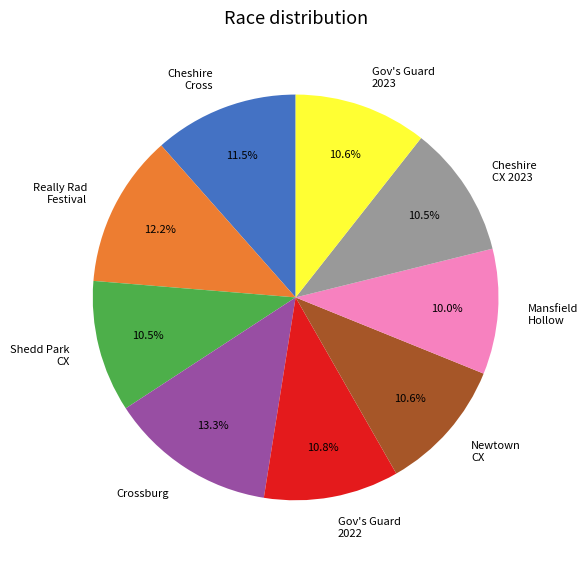

Is there any slice that represents more than half of the pie?

No